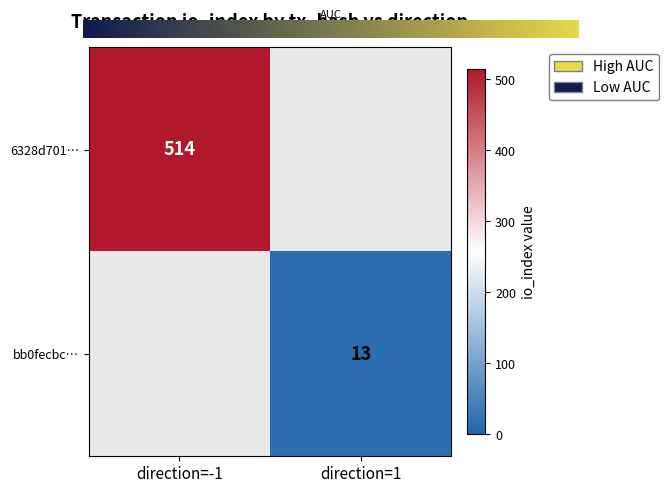

Reading right to left, transcribe all the data shown in this chart.

6328d701a1e8025d83e93301a5376a30f32c50c…: io_index=514	direction=-1
bb0fecbc57b57a7885313648e5f78898e7d4c0b…: io_index=13	direction=1